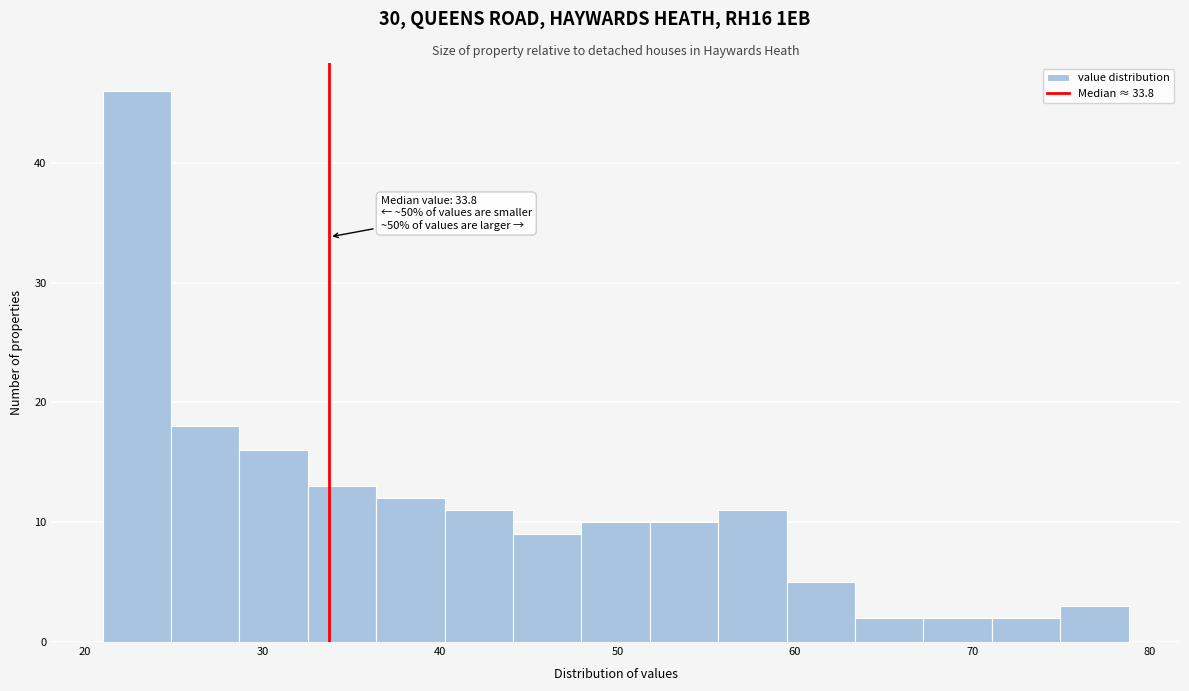

Read against the x-axis, roughly where is the centre of the tallest bar?

23